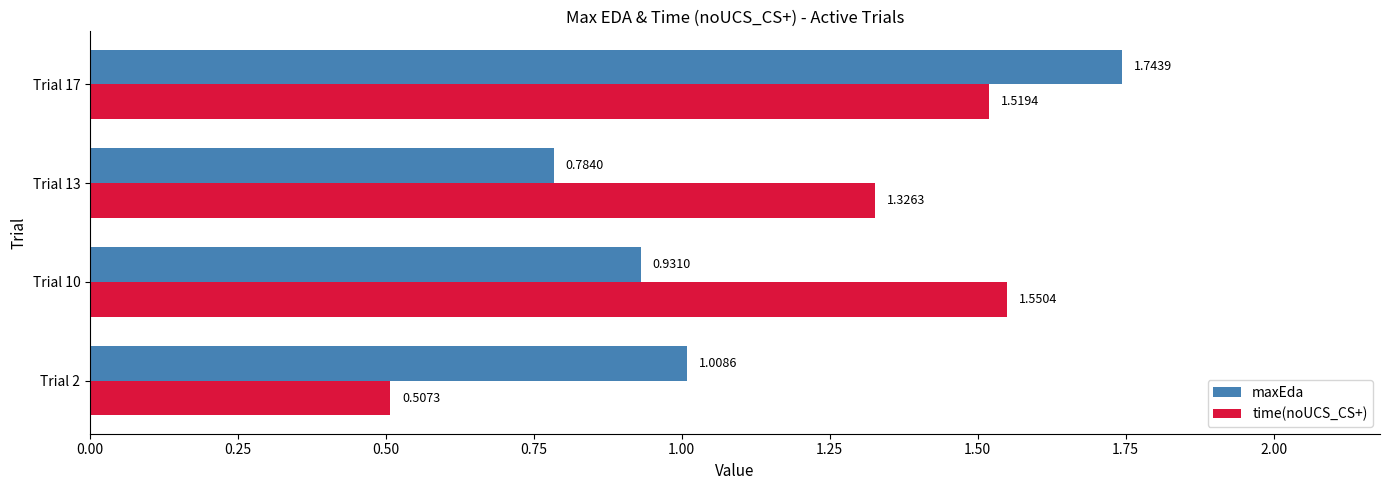

At how many categories does at least one series exceed 1?

4